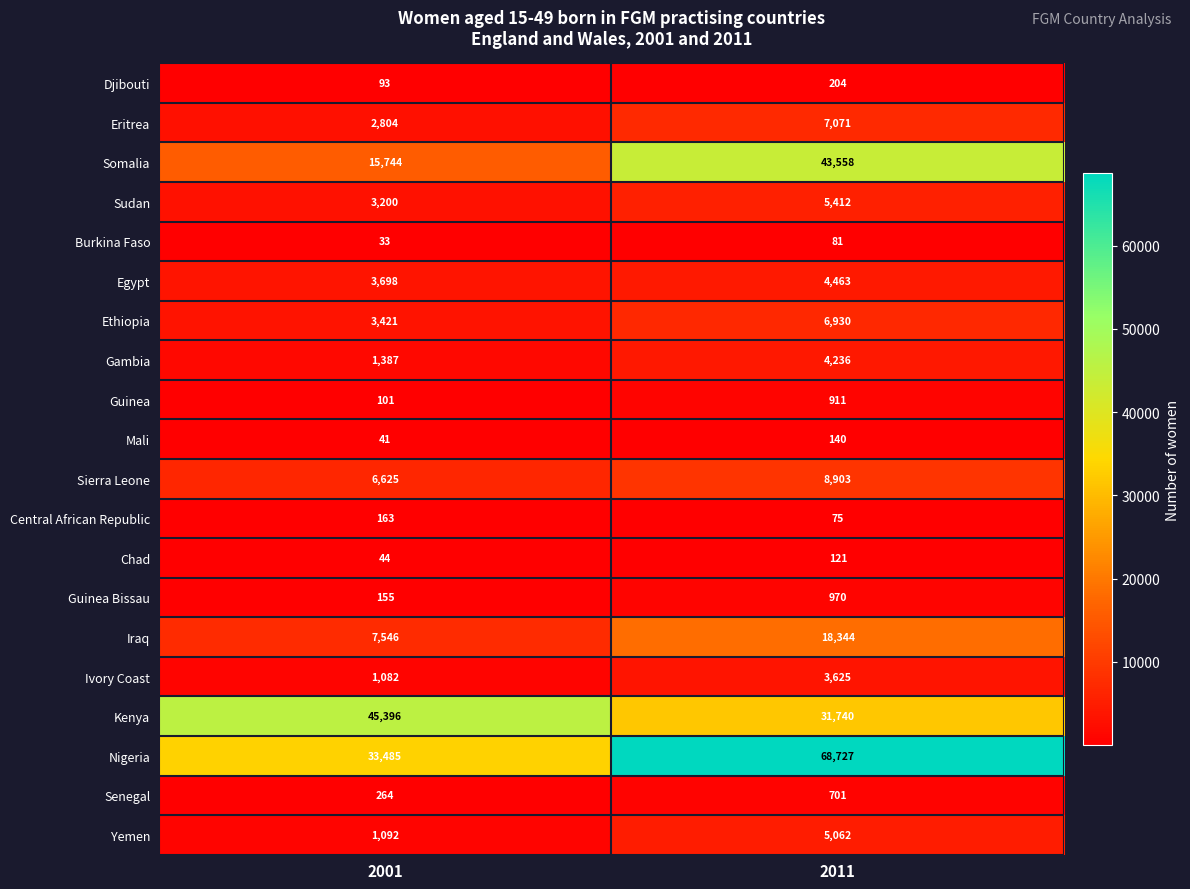

What is the sum of all Ethiopia values?

10351